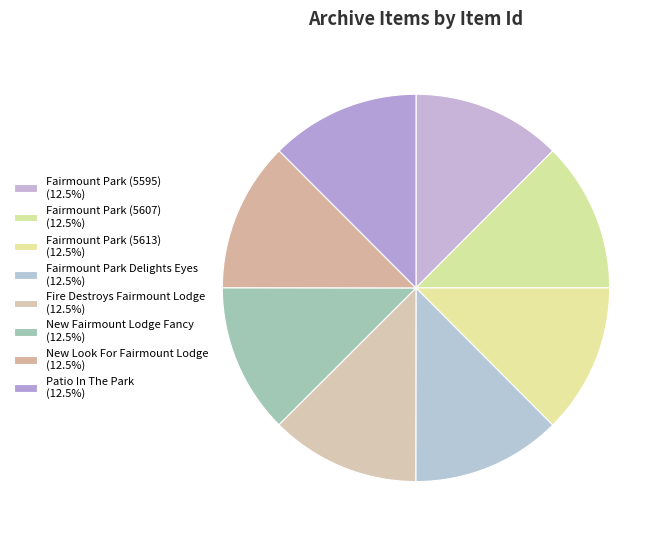

What is the largest slice in the pie chart?

Fairmount Park (5613)